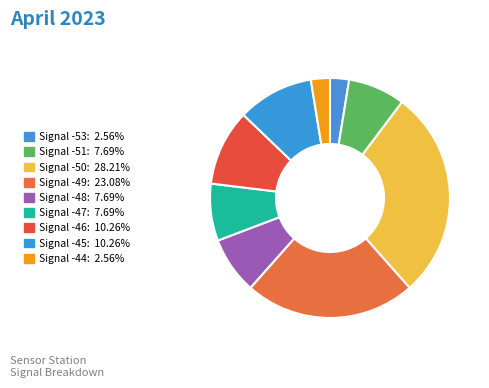

Count the number of slices in the pie.

9